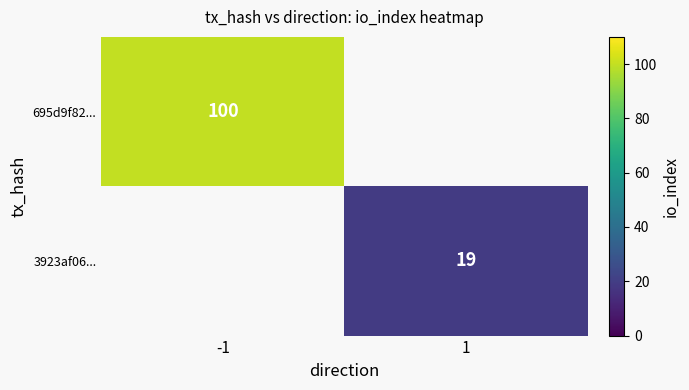

The 695d9f82... series shows 100 at -1. True or false?

True